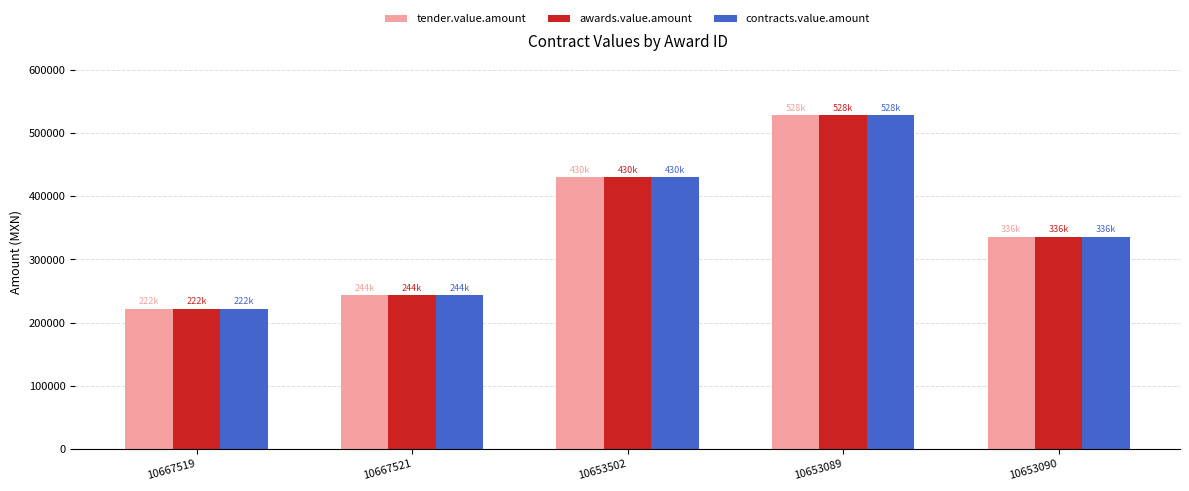

The value of contracts.value.amount at 10667519 is 222285.0. True or false?

True